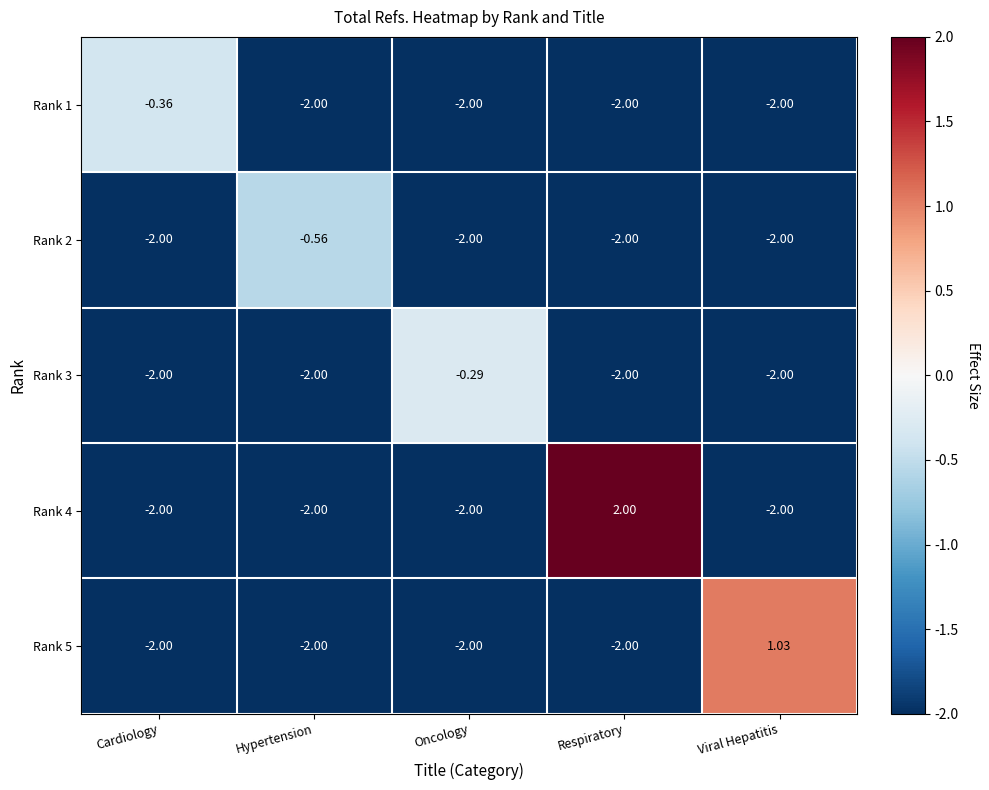

Which category has the highest value in the Rank 1 series?

Cardiology